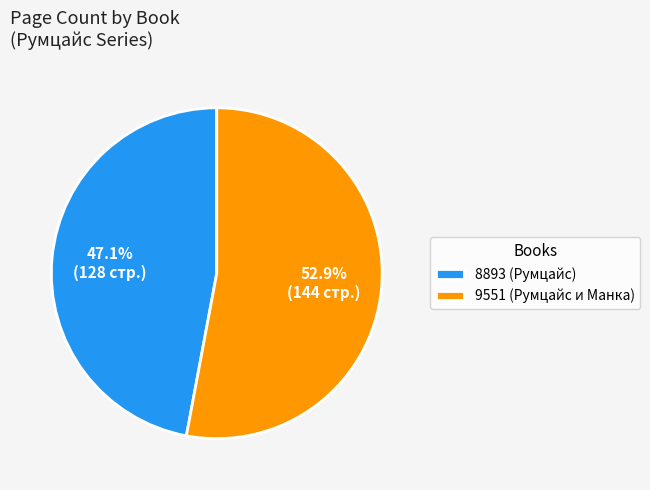

Combined, what portion of the pie is 9551 (Румцайс и Манка) and 8893 (Румцайс)?

100.0%